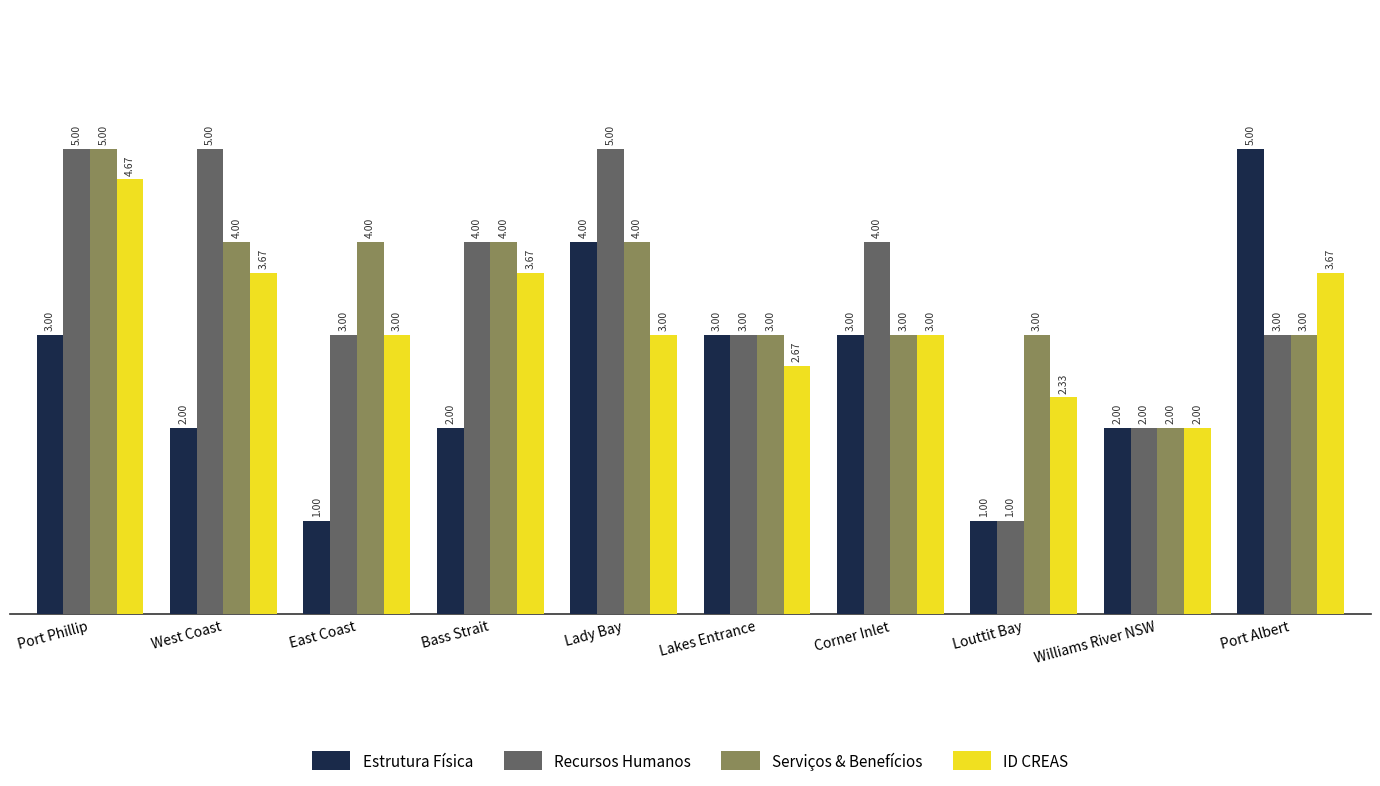

What is the approximate value of Estrutura Física at Corner Inlet?

3.0